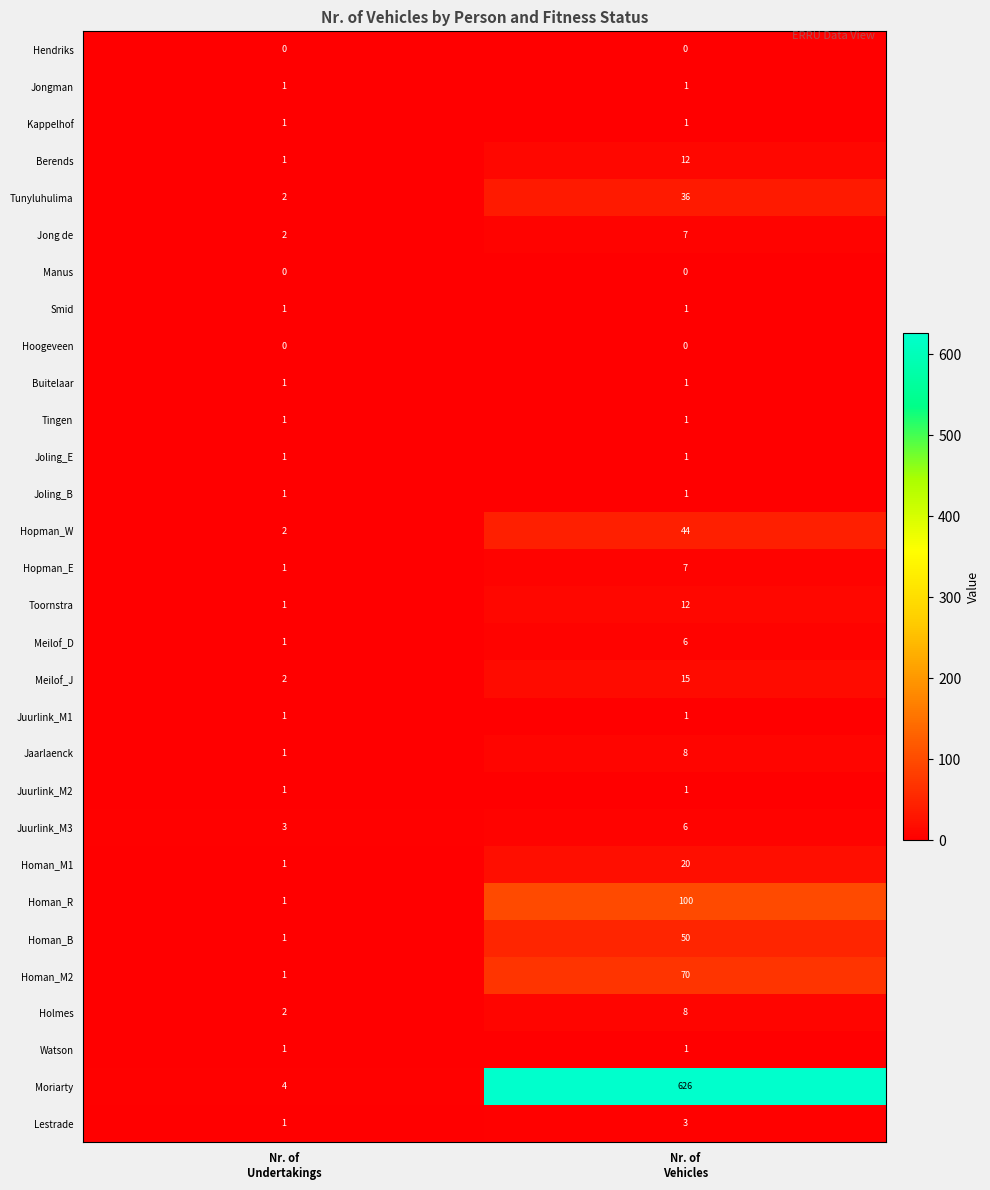

Which series has the widest spread of values?

Moriarty